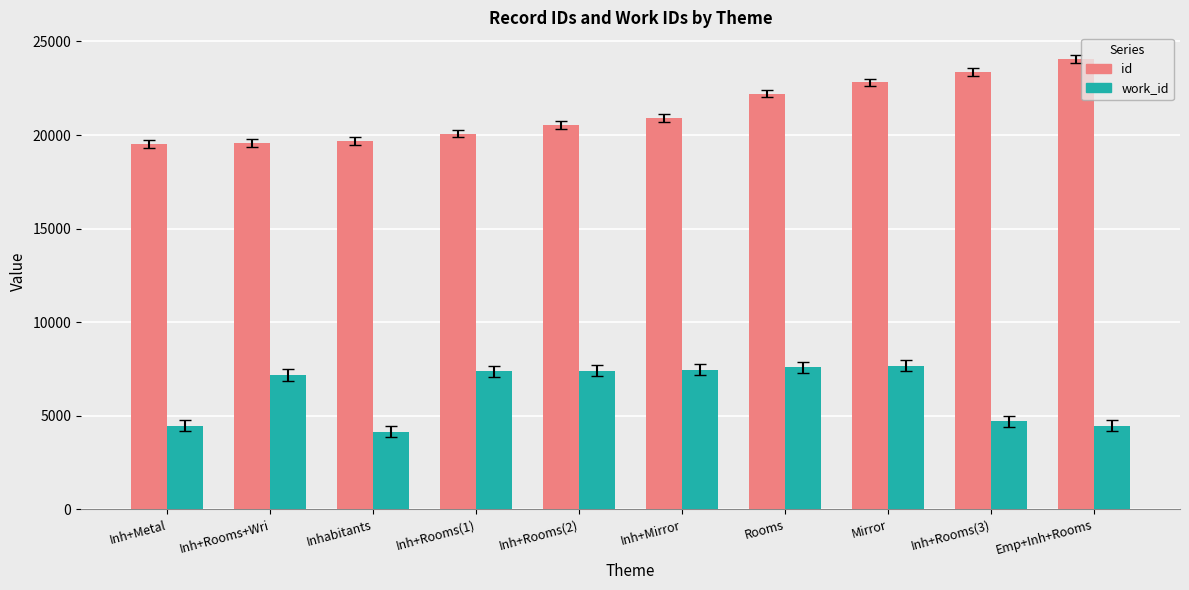

Rank the series by their average value, from lowest to highest.

work_id, id